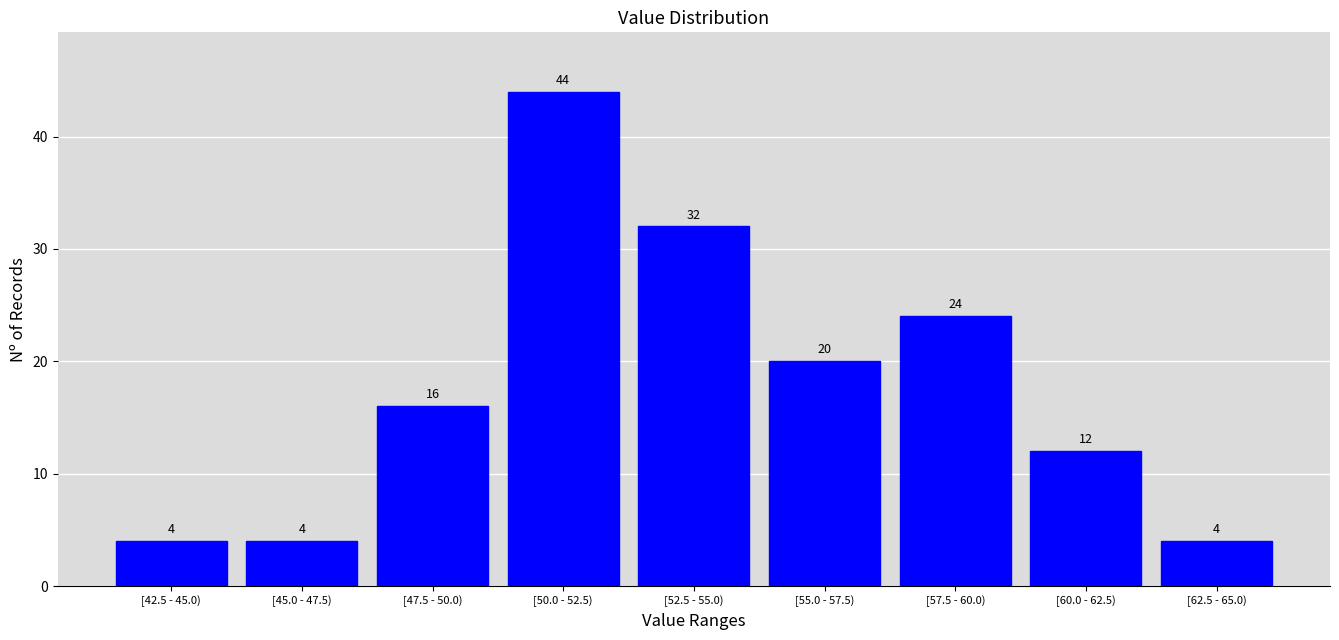

Reading left to right, transcribe all the data shown in this chart.

4	4	16	44	32	20	24	12	4